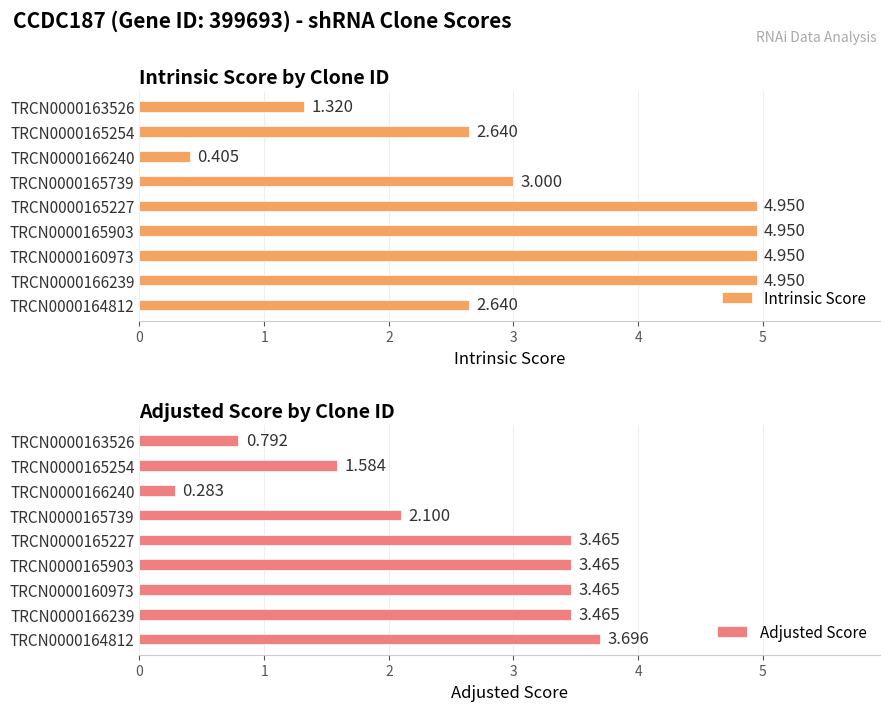

Between TRCN0000160973 and TRCN0000163526, which series saw the biggest shift?

Intrinsic Score